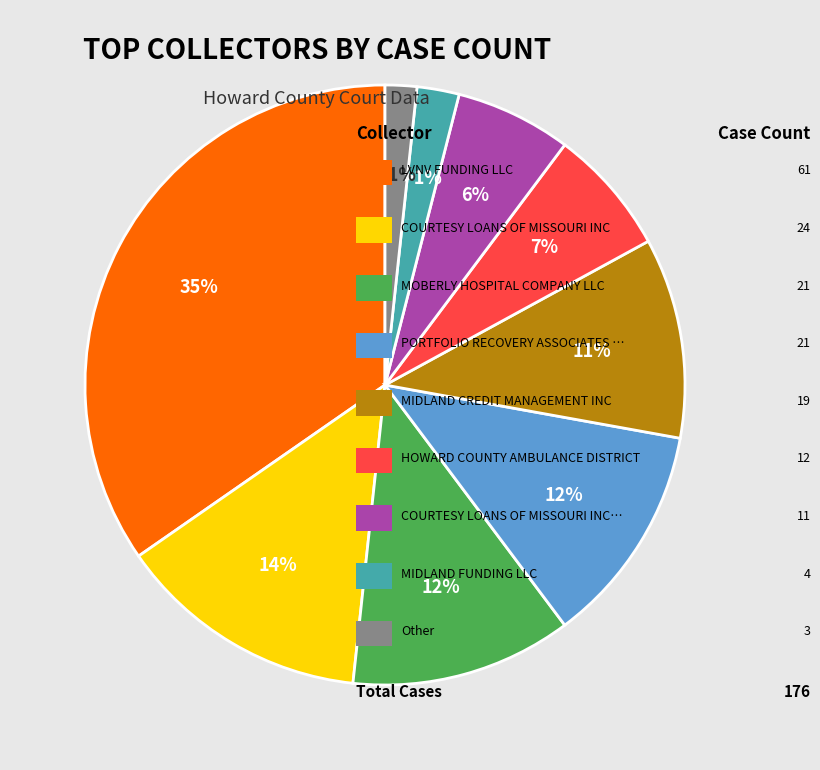

How many segments does this pie chart have?

9